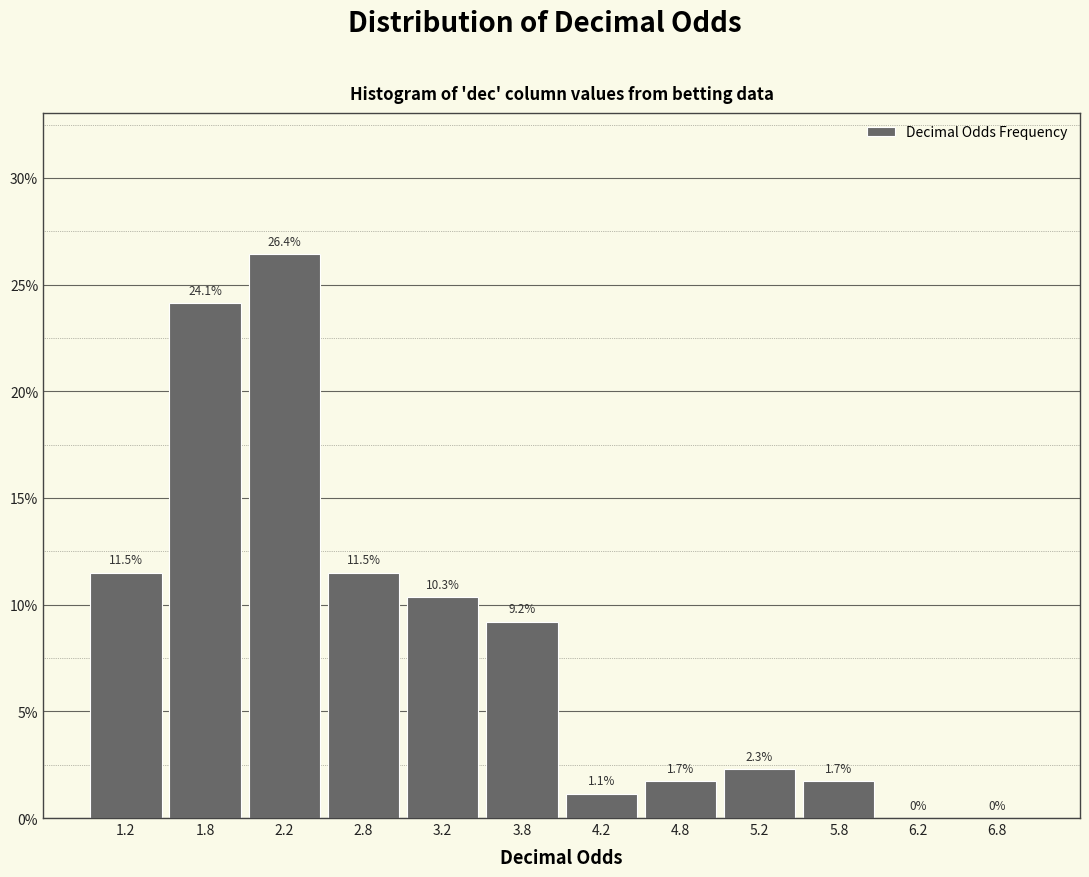

Which range on the x-axis has the tallest bar?

2.0 to 2.5